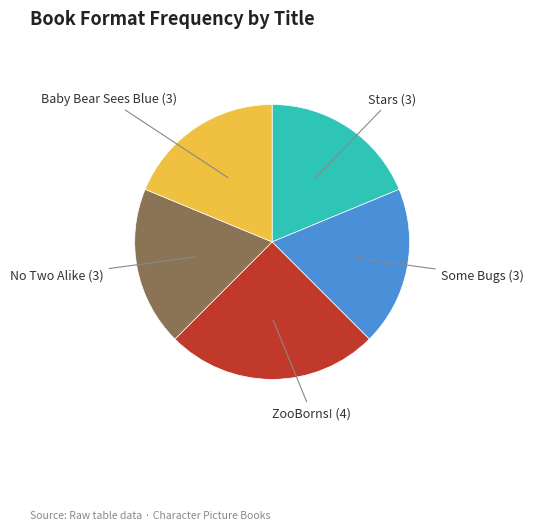

Combined, do ZooBorns! and Stars account for over 50%?

No